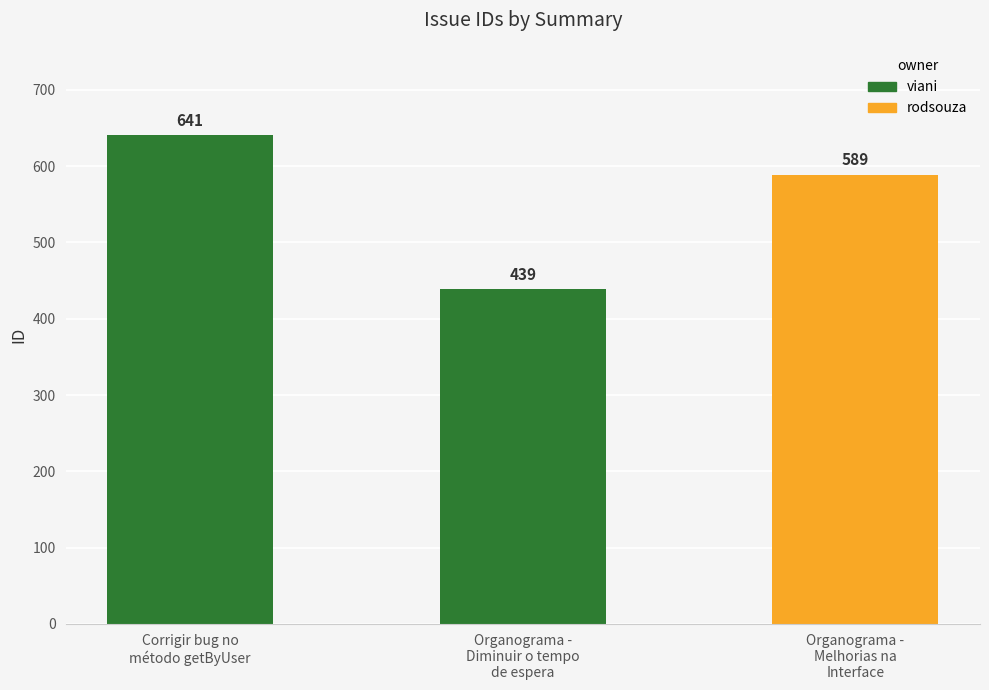

What is the greatest value displayed?

641